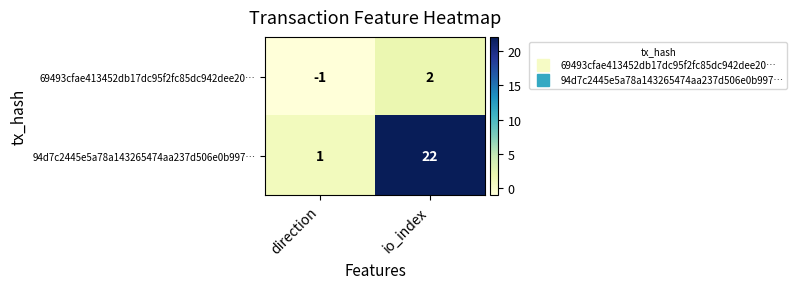

Is it true that 69493cfae413452db17dc95f2fc85dc942dee20… equals 2 at io_index?

True